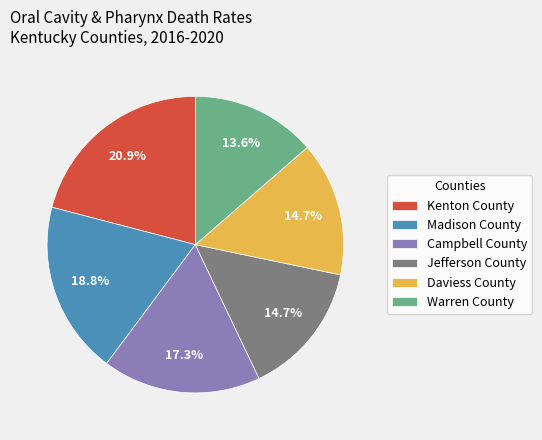

Count the number of slices in the pie.

6